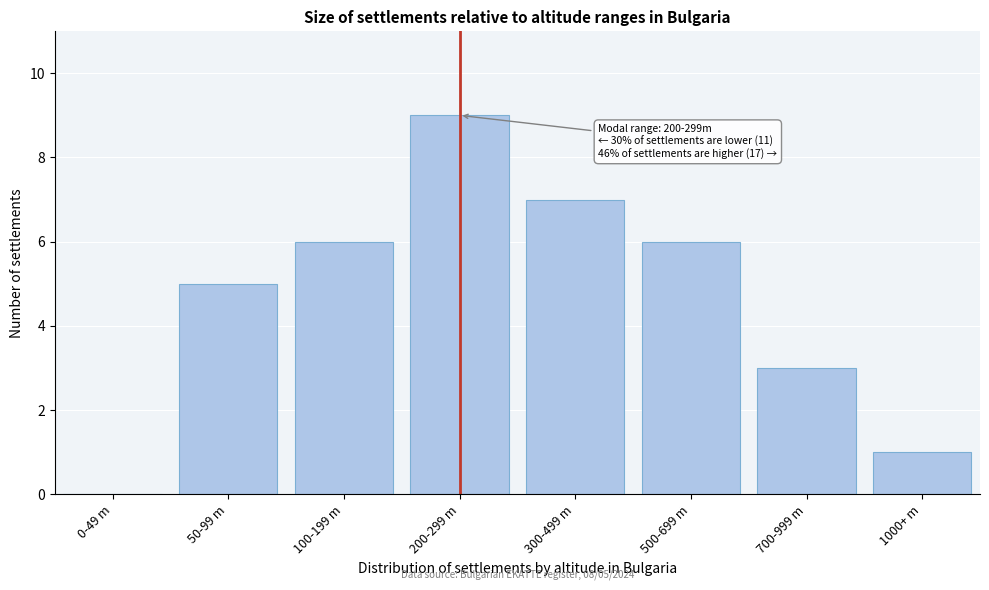

Reading right to left, what are all the values shown in this chart?

1000+ m=1	700-999 m=3	500-699 m=6	300-499 m=7	200-299 m=9	100-199 m=6	50-99 m=5	0-49 m=0